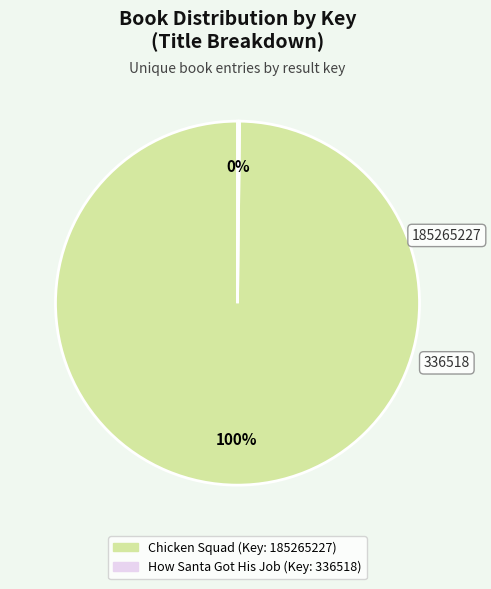

Is there a majority slice in this chart?

Yes